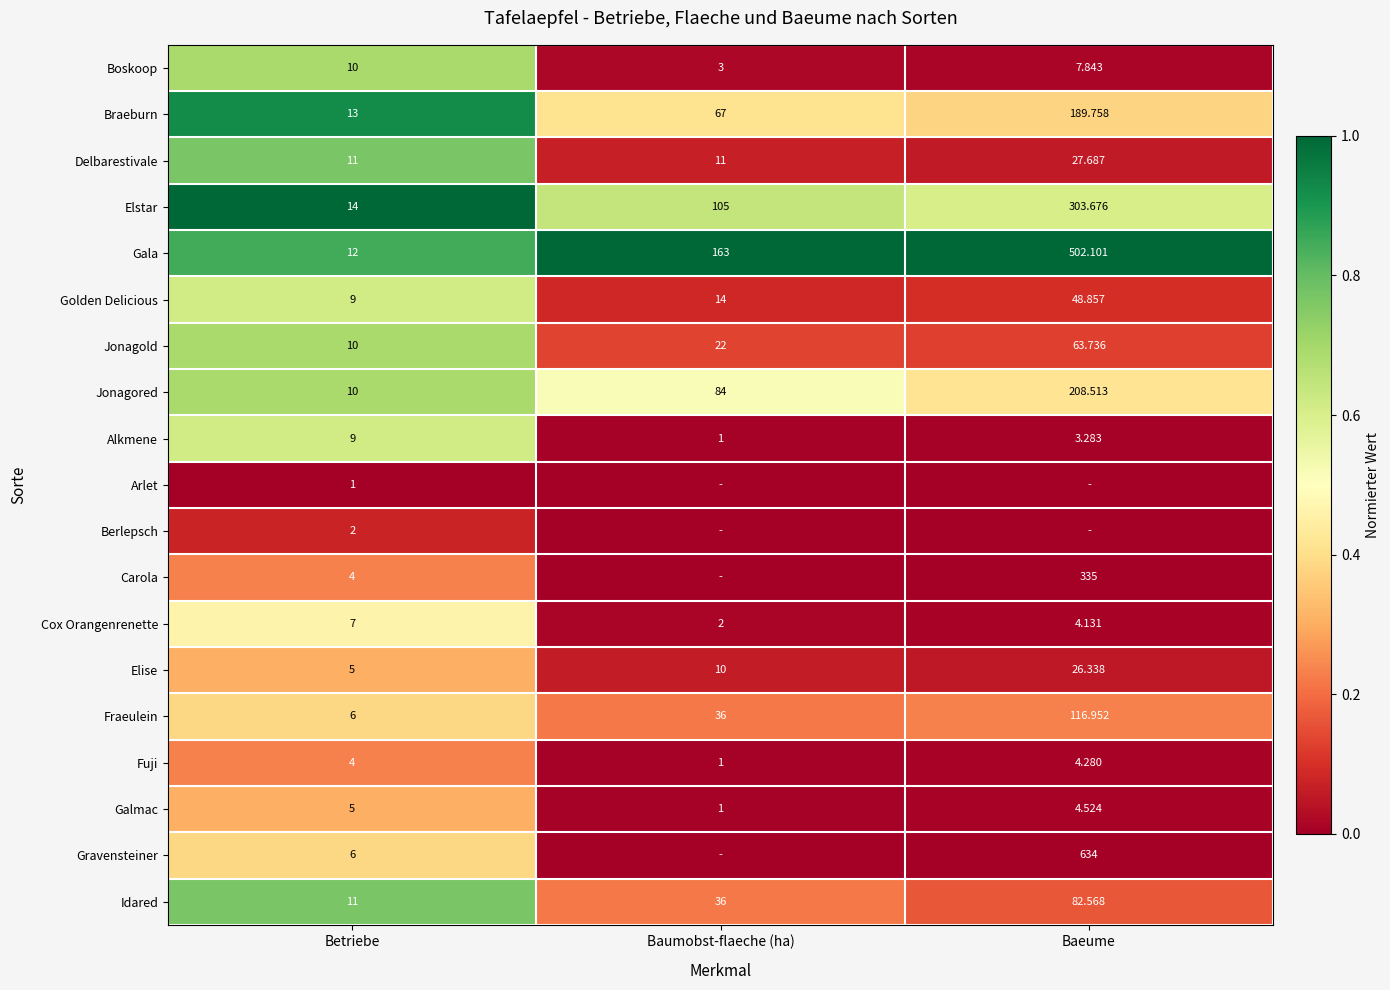

How many data points does each series have?

3